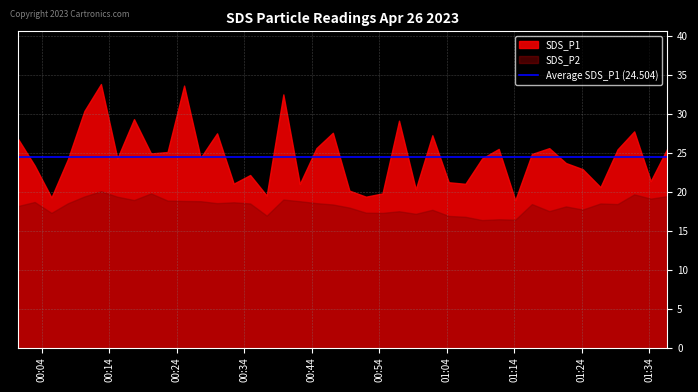

What is the sum of all SDS_P1 values?

980.1